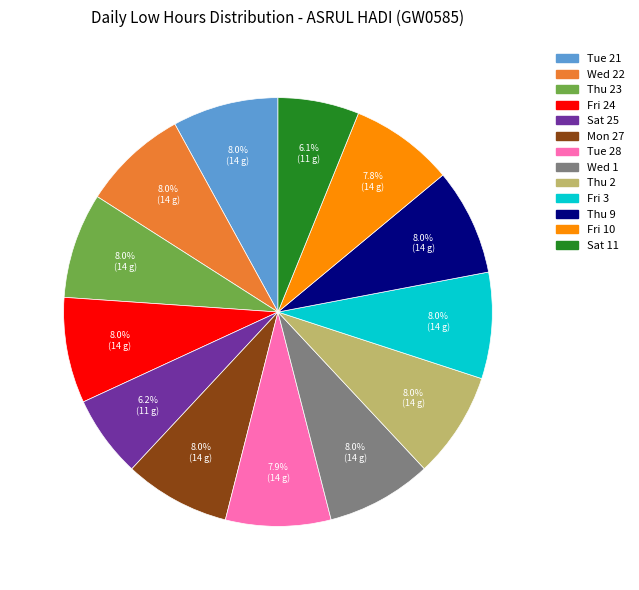

How many segments does this pie chart have?

13